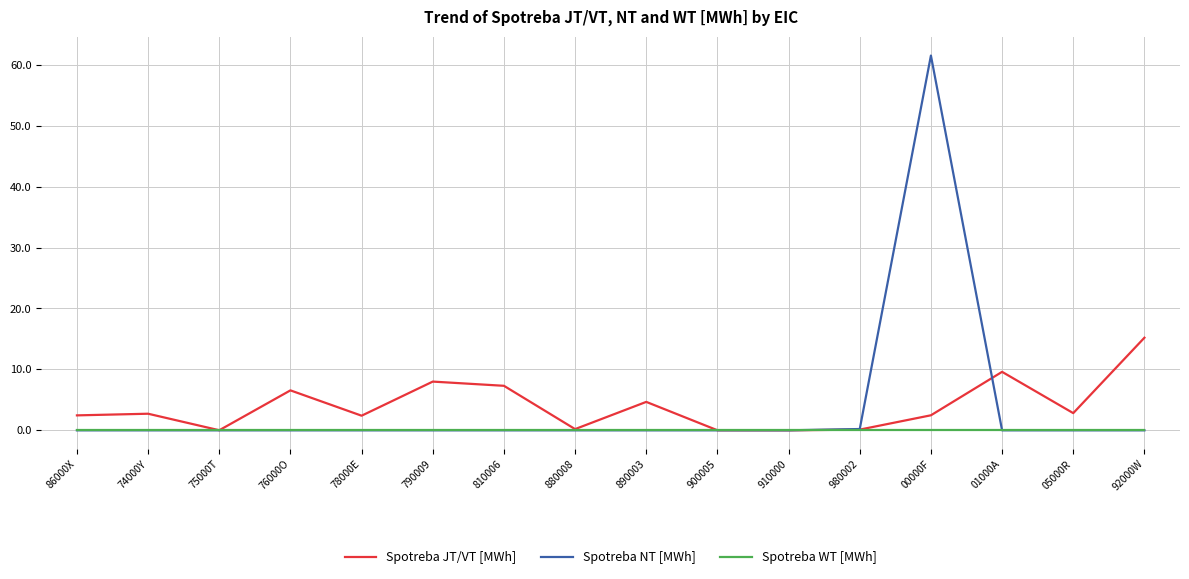

How many interior local peaks does the Spotreba JT/VT [MWh] series have?

5